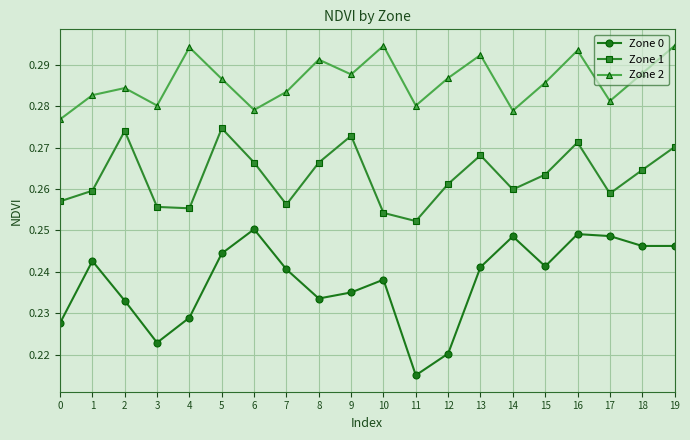

True or false: Zone 0 and Zone 2 intersect in this chart.

False